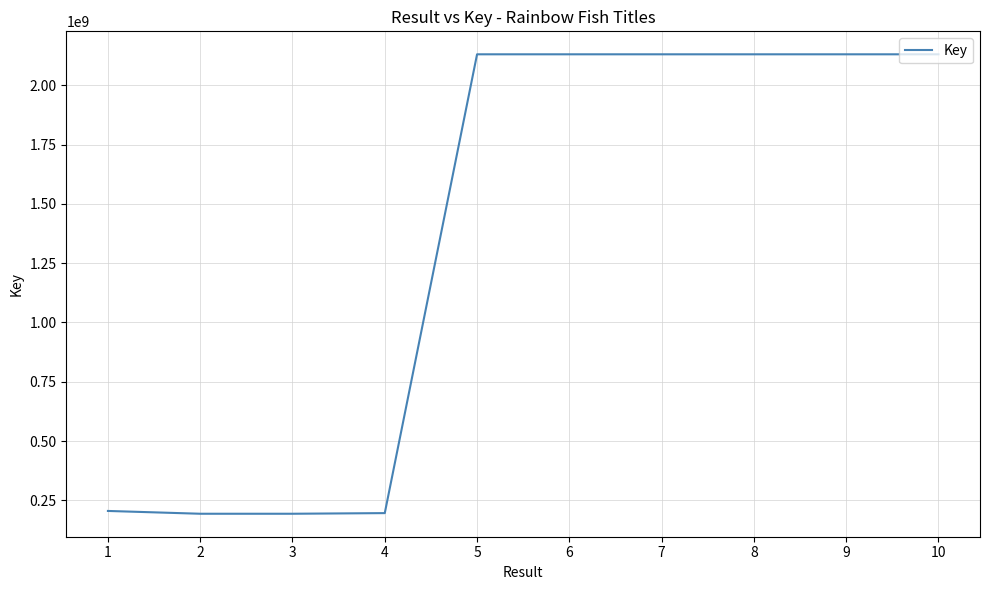

What is the smallest value displayed?

193804037